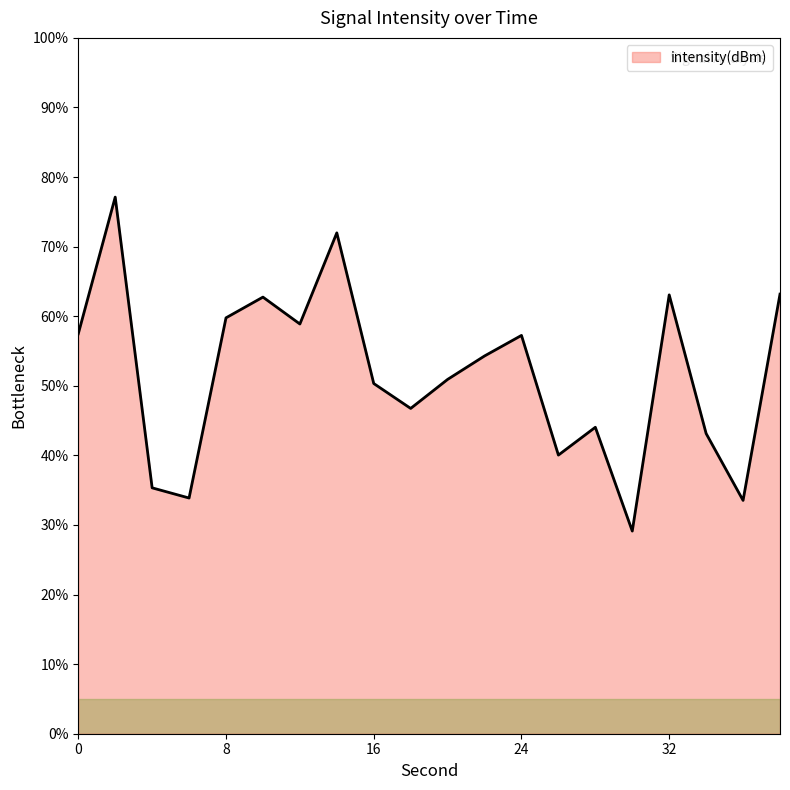

What is the greatest value displayed?

77.1